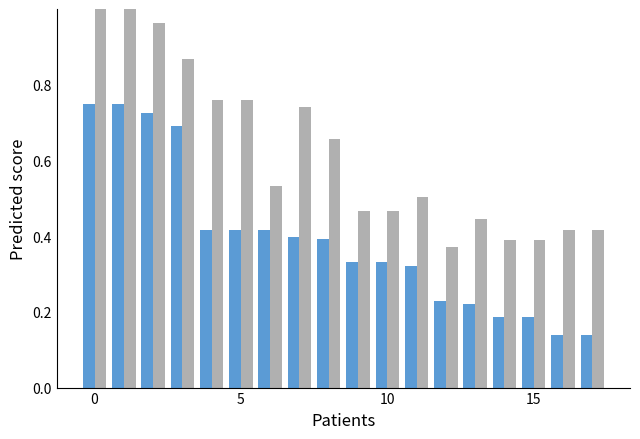

Does the chart contain any negative values?

No